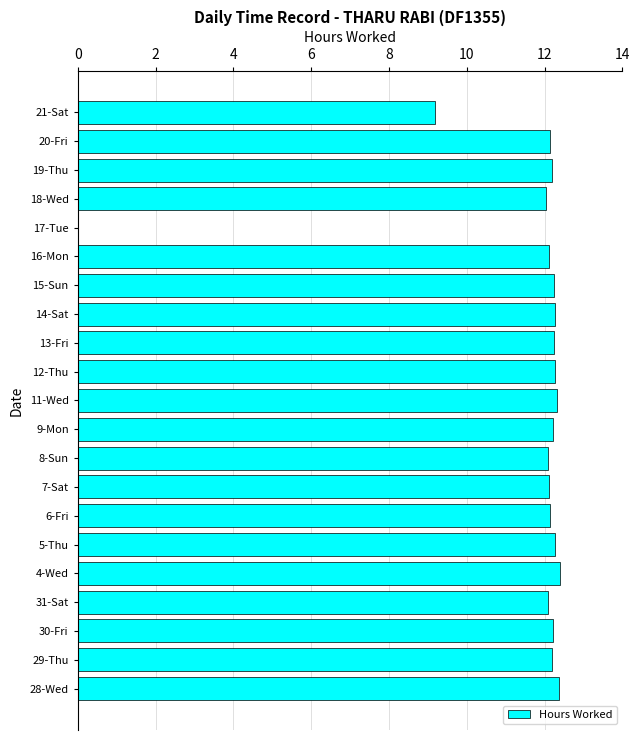

What is the maximum value shown in the chart?

12.4